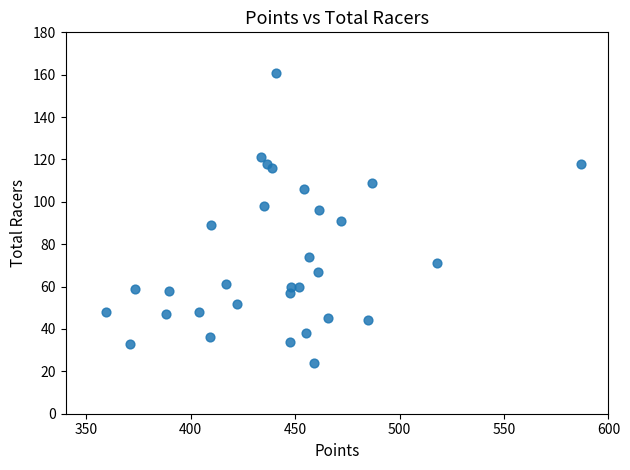

What is the range of Y values (max minus min)?

137